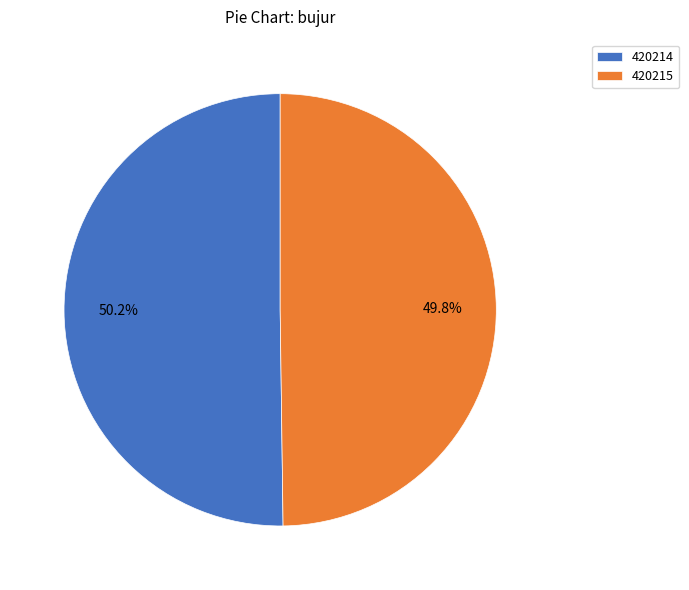

What percentage do 420215 and 420214 together represent?

100.0%